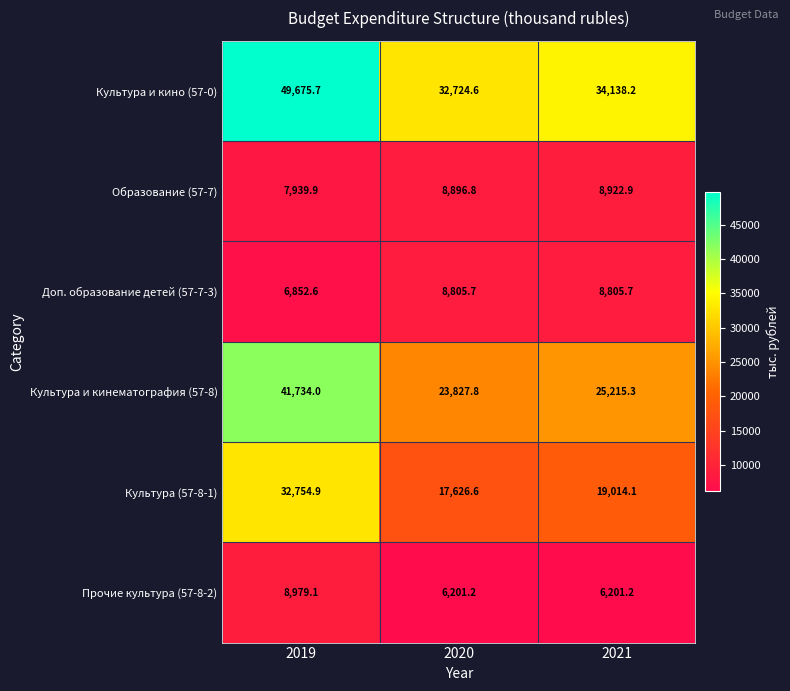

Is it true that Прочие культура (57-8-2) equals 2898.7 at 2019?

False